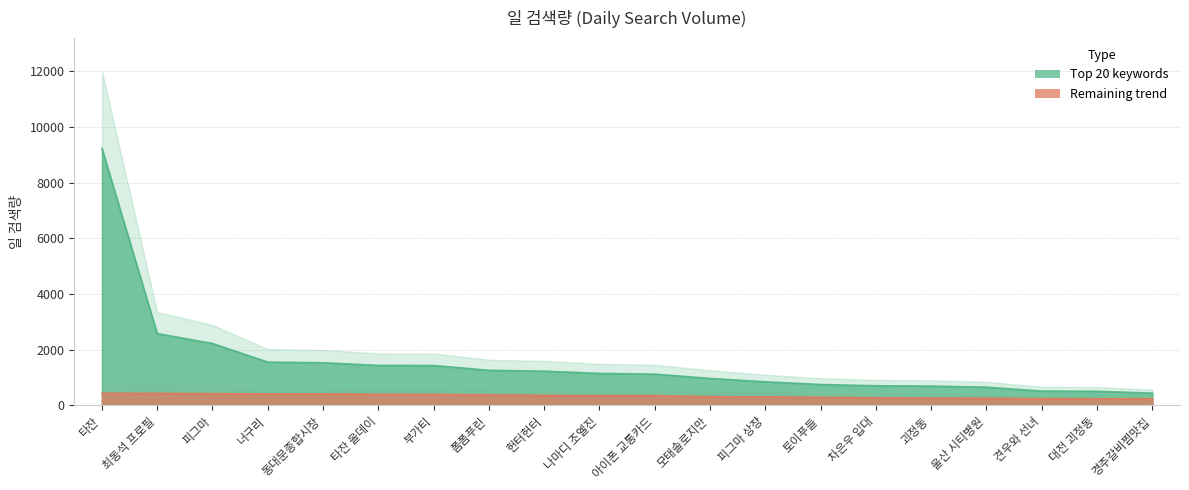

How many lines are shown in the chart?

2